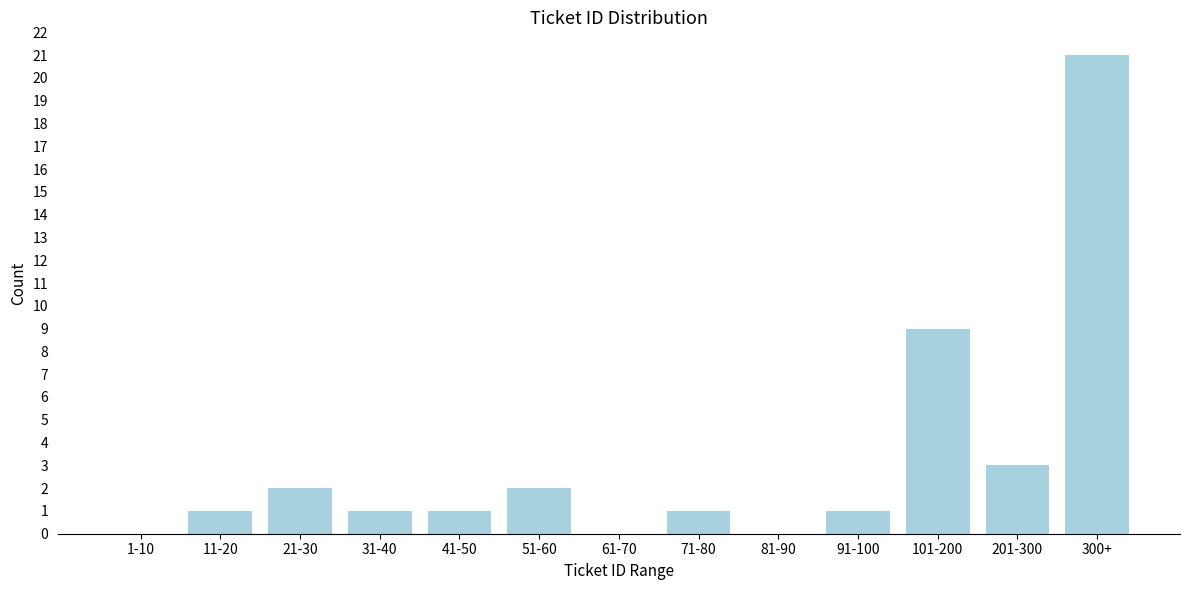

Reading right to left, extract all data points from this chart.

300+=21	201-300=3	101-200=9	91-100=1	81-90=0	71-80=1	61-70=0	51-60=2	41-50=1	31-40=1	21-30=2	11-20=1	1-10=0